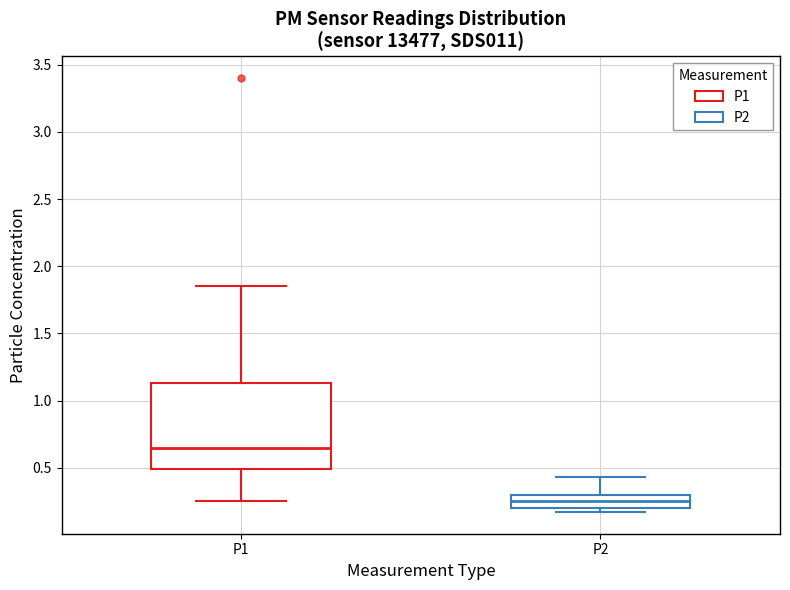

Which box is the tallest, from its lower edge to its upper edge?

P1